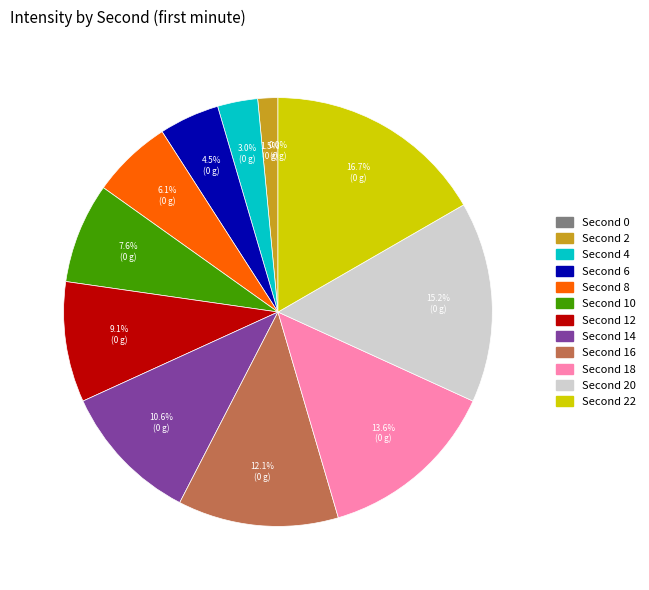

Combined, do 0 and 18 account for over 50%?

No